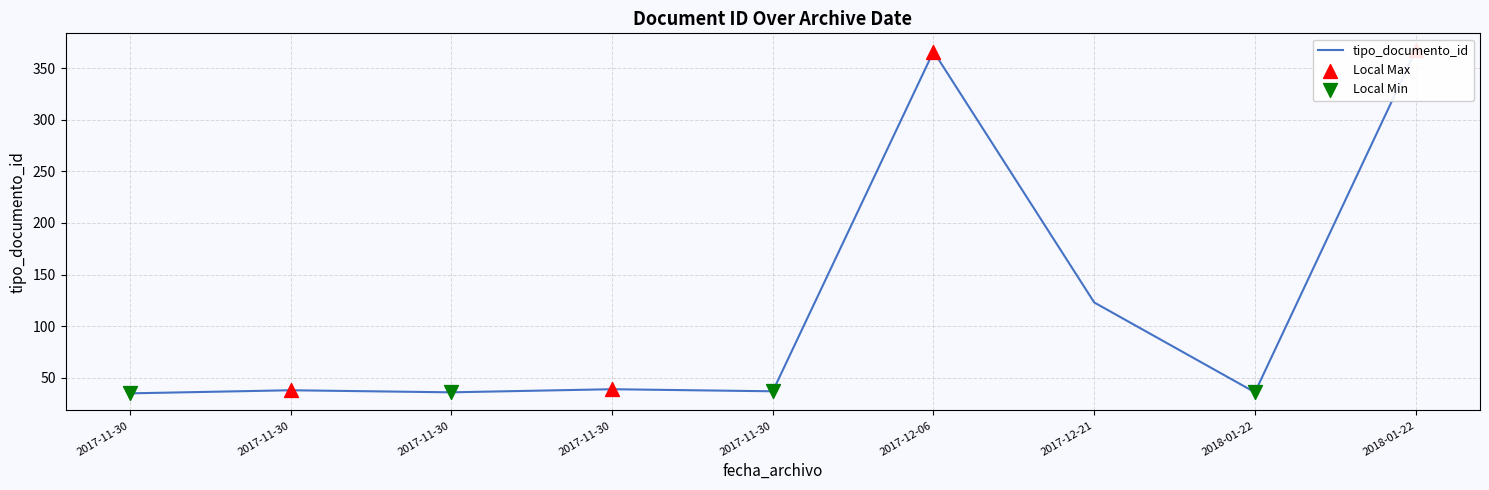

What is the change in value from 2018-01-22 to 2017-12-06?

-1